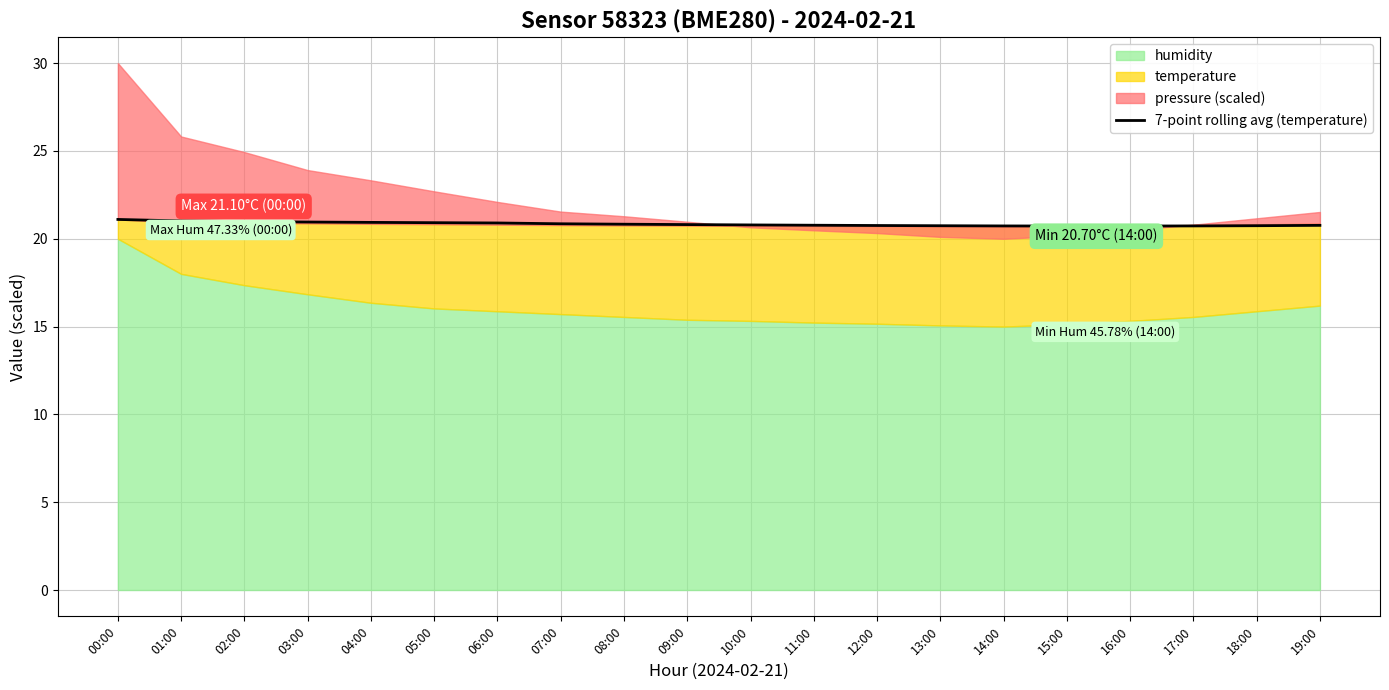

True or false: there are more than 2 points higher than both neighbors.

False